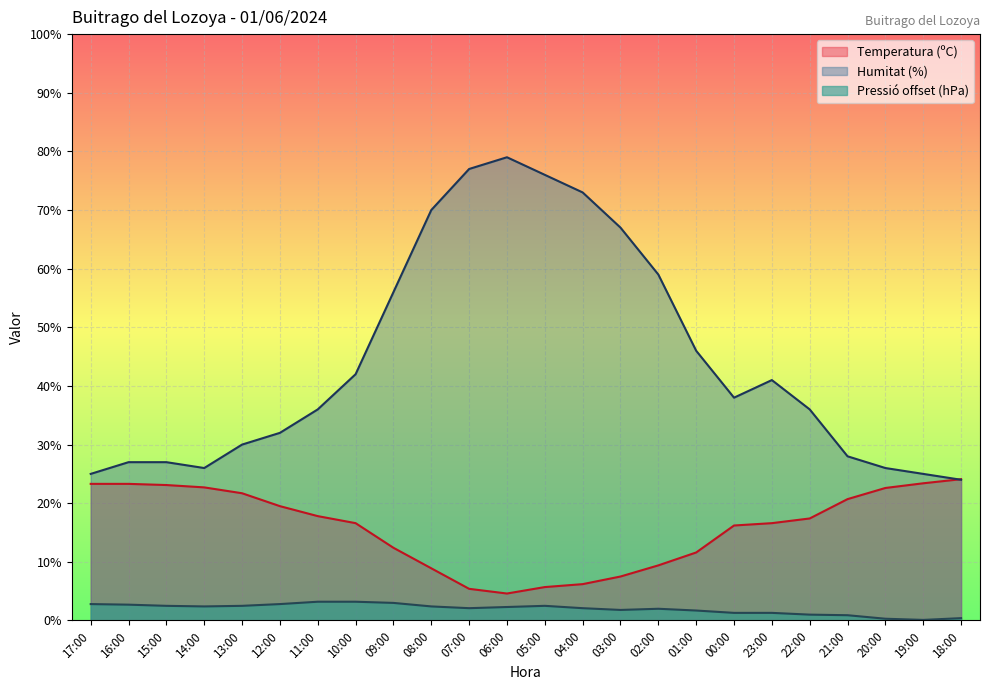

How many data points in Temperatura (ºC) are less than 17?

12